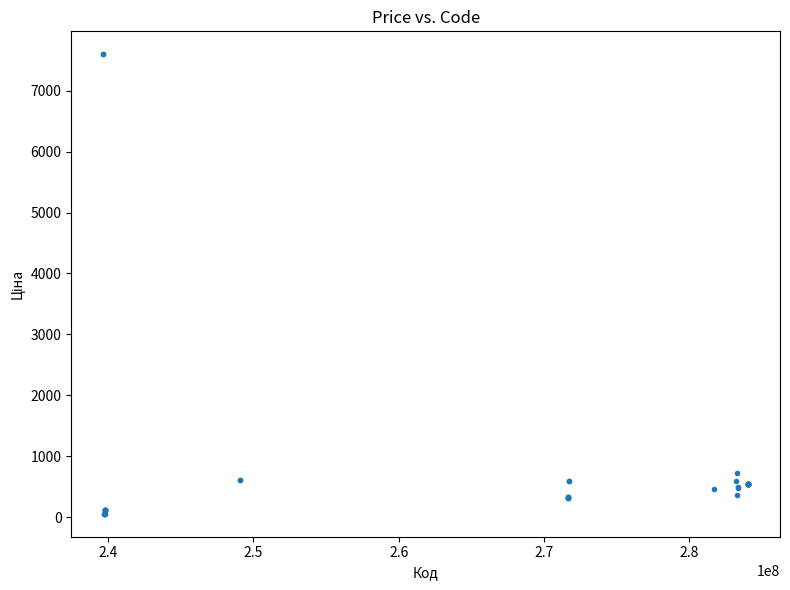

What Y value in the scatter plot is closest to 3826?

724.5